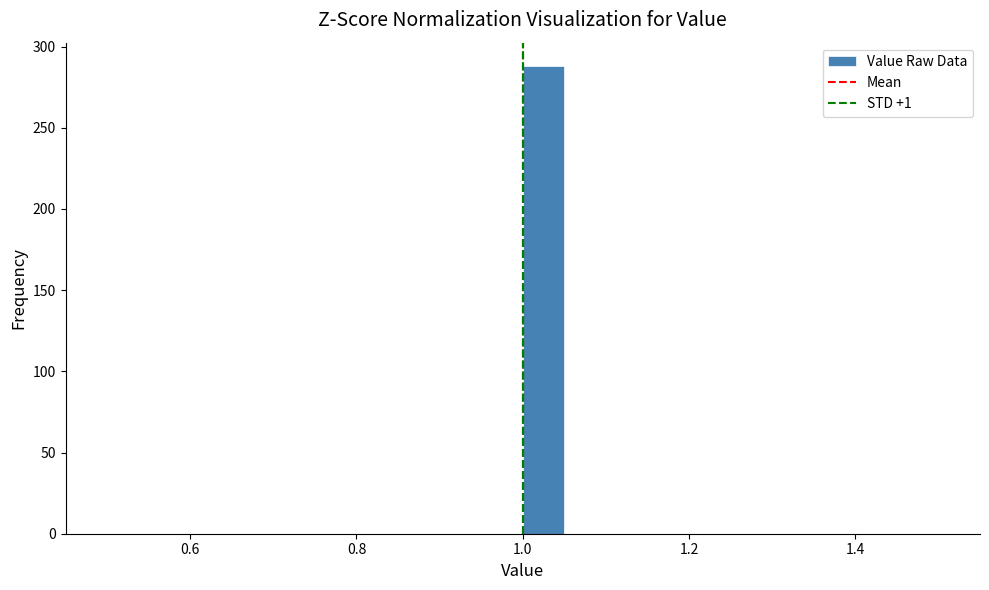

Read against the x-axis, roughly where is the centre of the tallest bar?

1.02